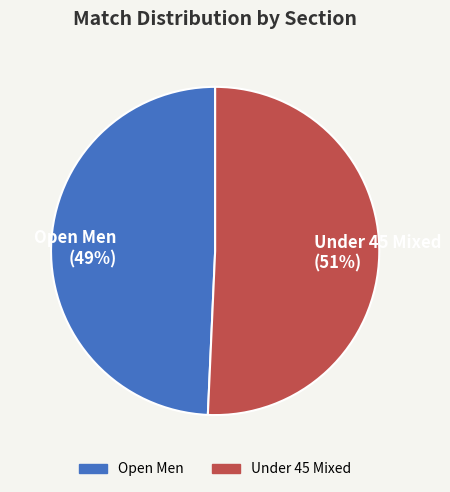

To the nearest percent, what is the average slice percentage?

50%